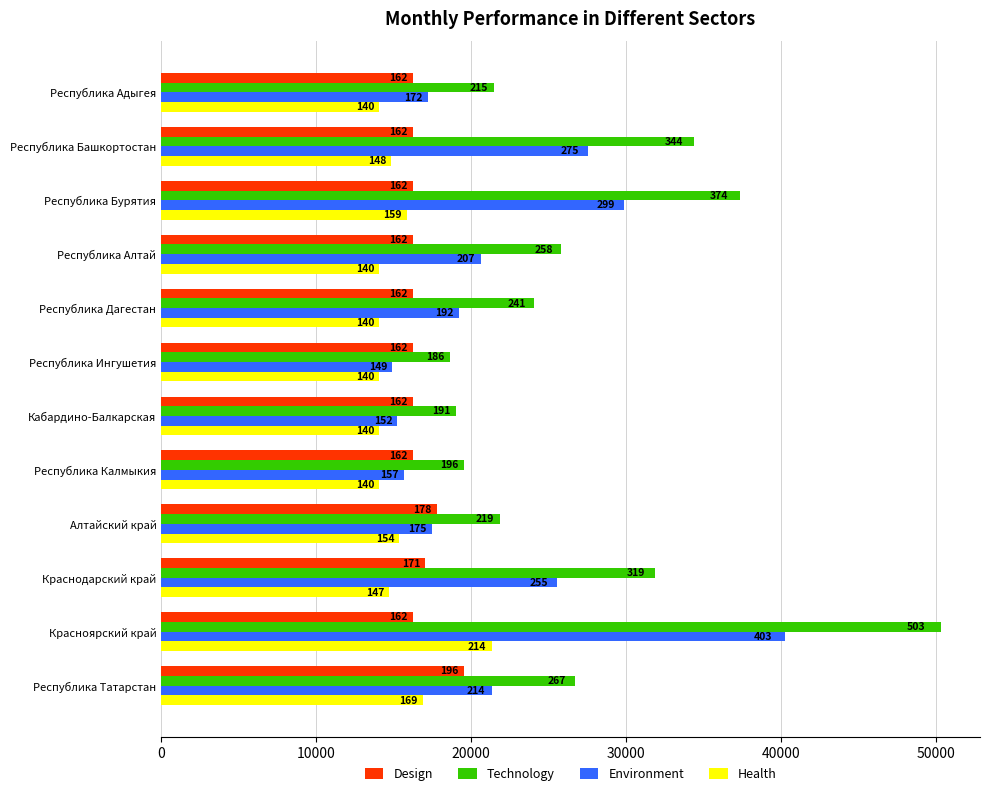

What are all the series names shown in the legend?

Design, Technology, Environment, Health